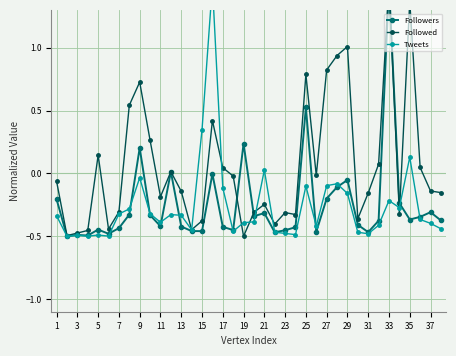

At which category is the sum across all series the highest?

33